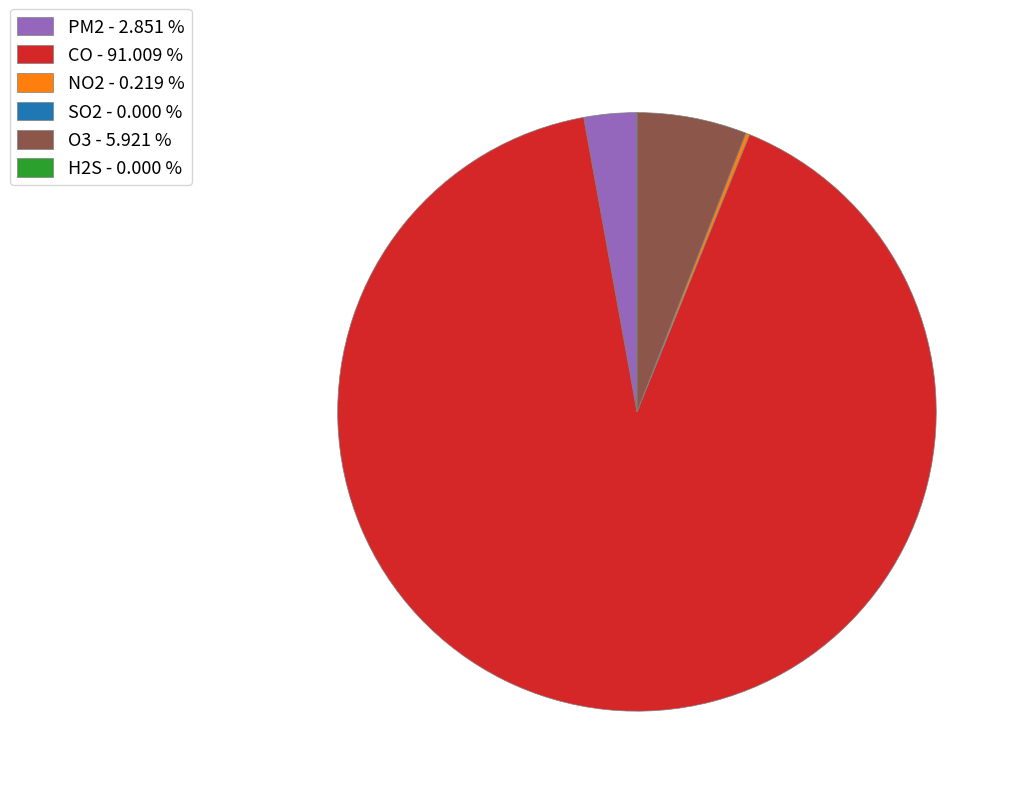

Do CO - 91.009 % and PM2 - 2.851 % together represent more than half of the pie?

Yes